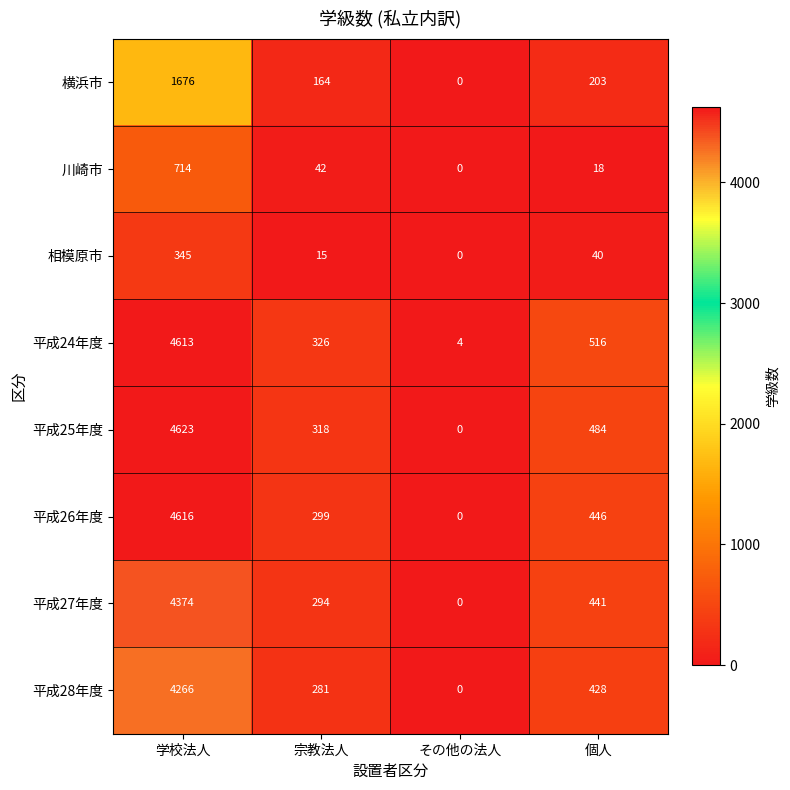

Between 学校法人 and 宗教法人, which series saw the biggest shift?

平成26年度